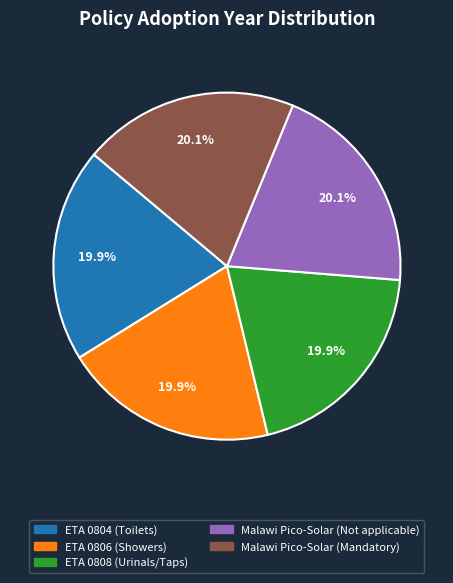

To the nearest percent, what is the average slice percentage?

20%